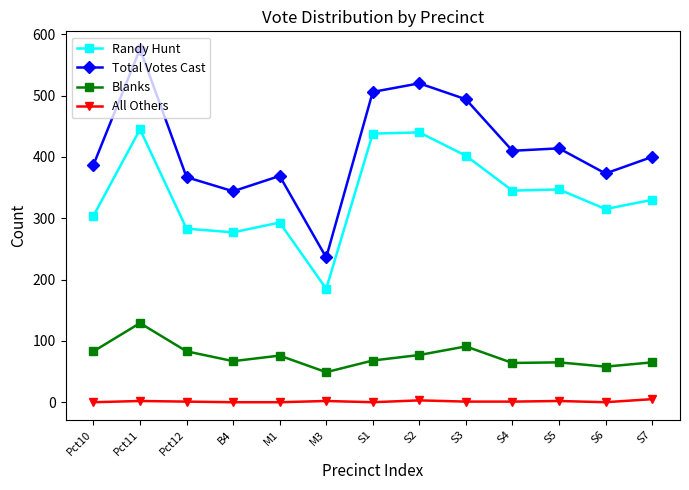

What is the average value of the Randy Hunt series?

339